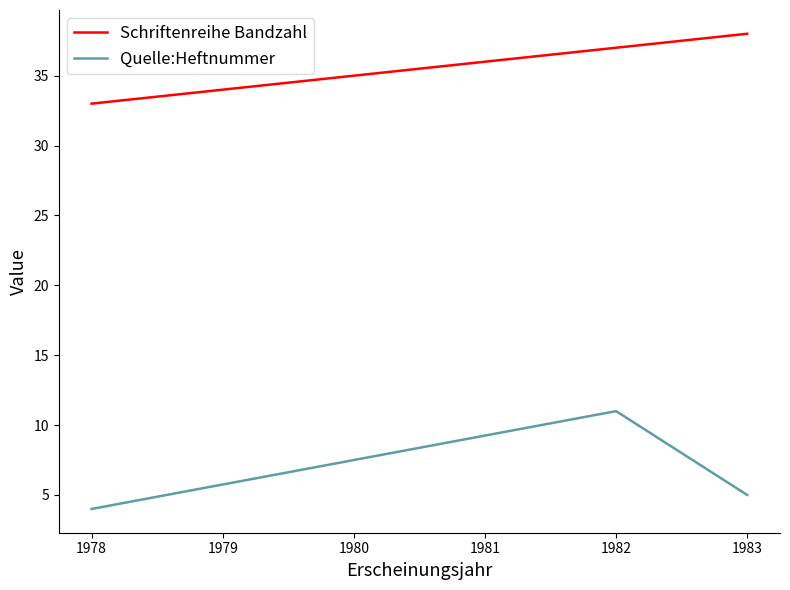

What is the sum of all Quelle:Heftnummer values?

20